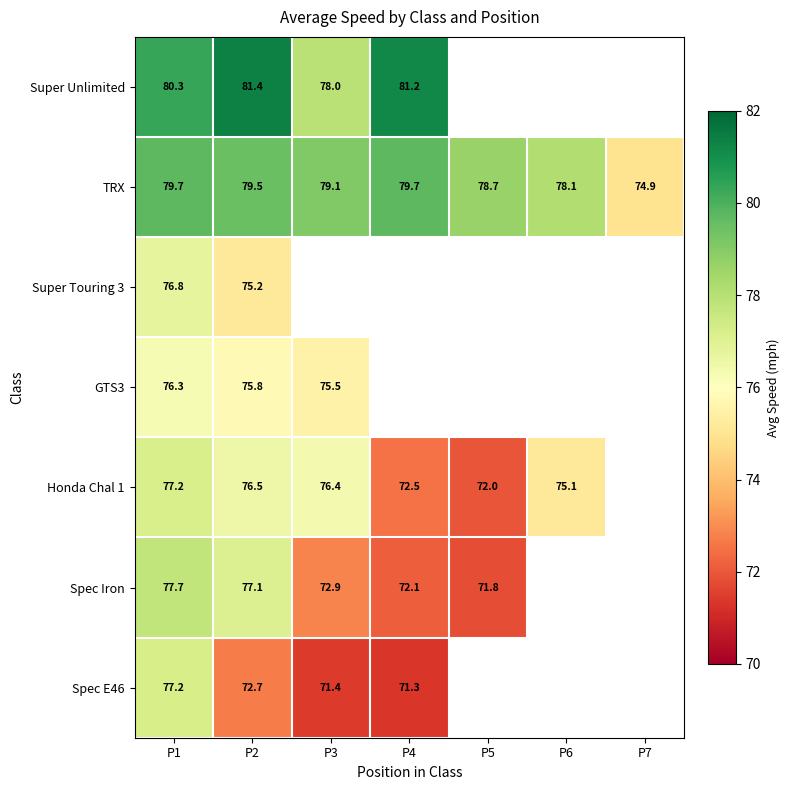

True or false: Super Unlimited has a value of 144.8 at P4.

False